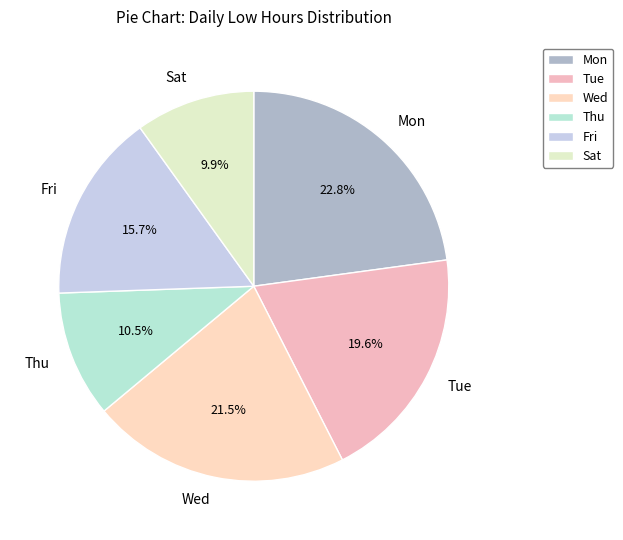

Which slice is the largest?

Mon